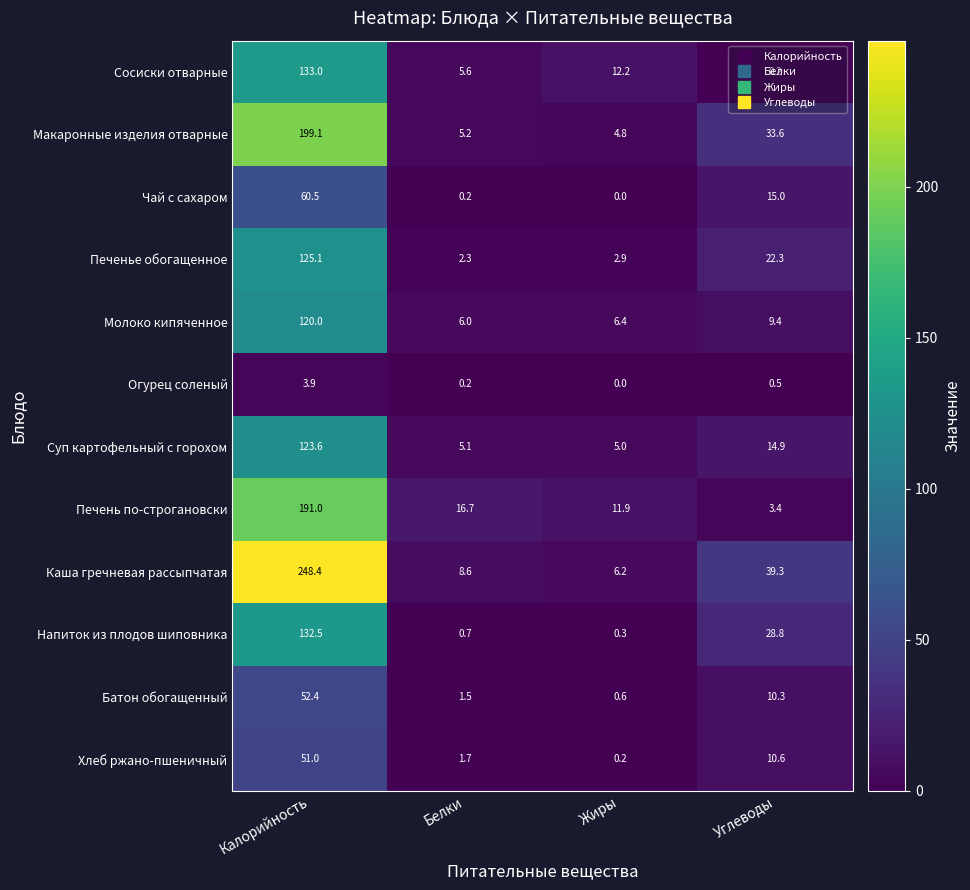

Which series has the widest spread of values?

Каша гречневая рассыпчатая